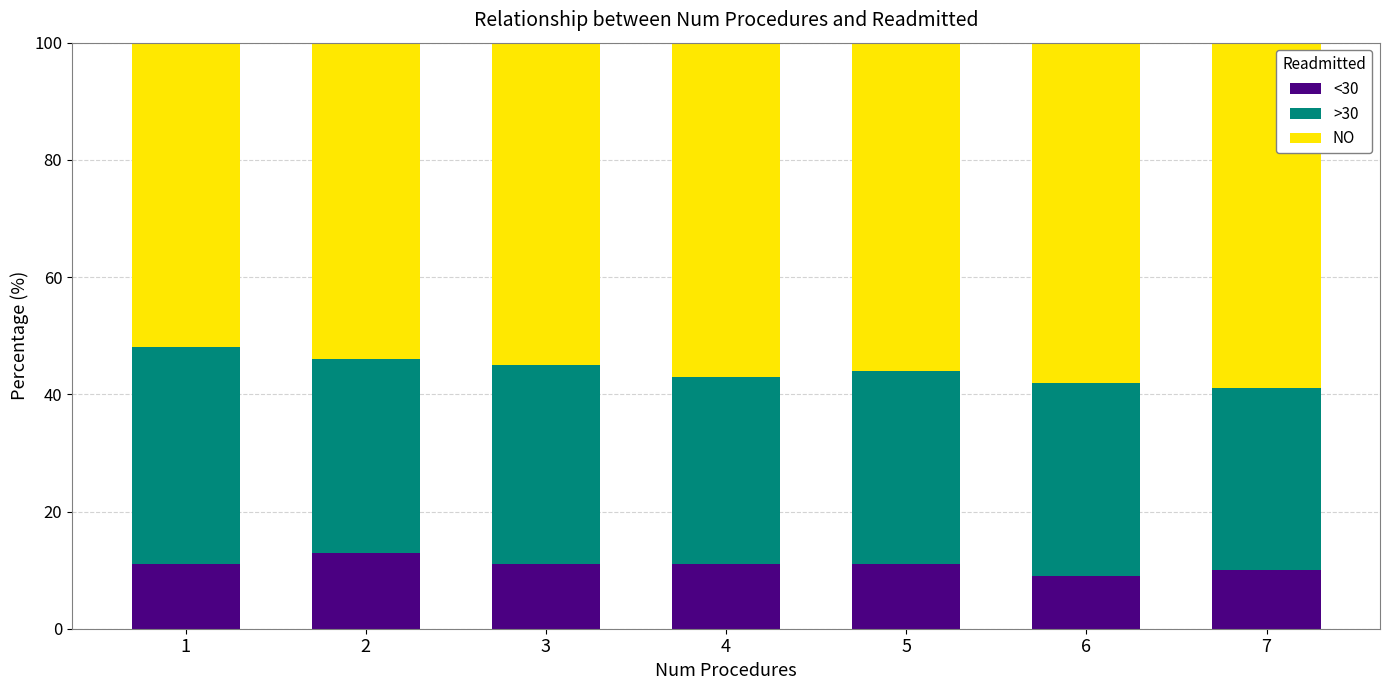

What is the average value of the <30 series?

11